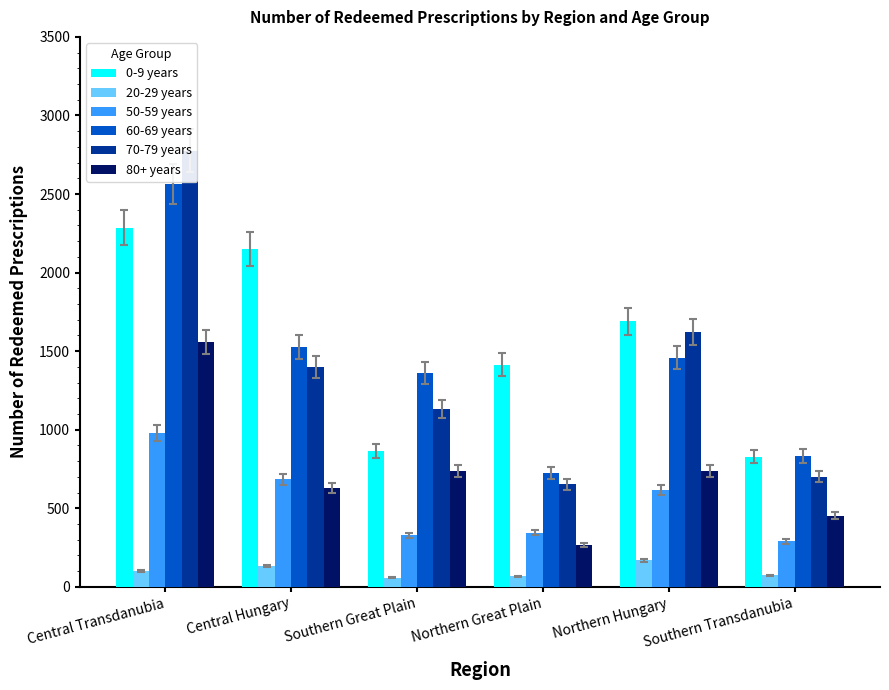

What is the sum of the 50-59 years values at Southern Great Plain and Central Hungary?

1014